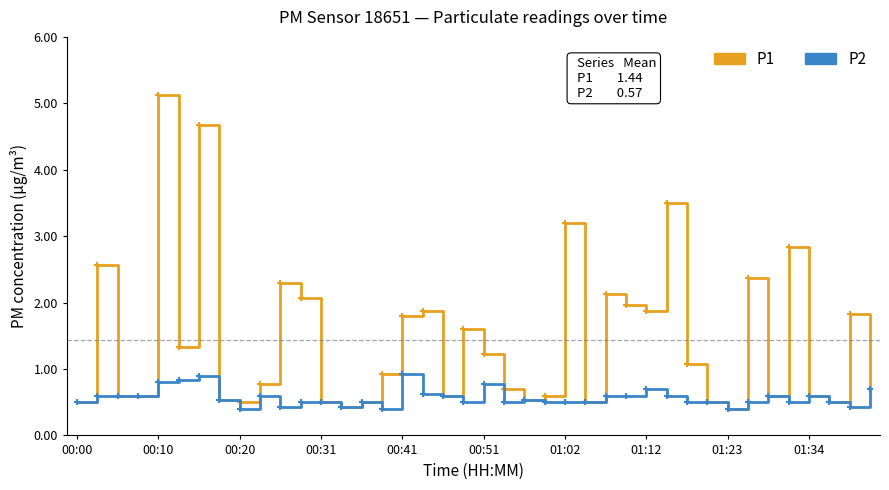

Rank the series by their average value, from lowest to highest.

P2, P1